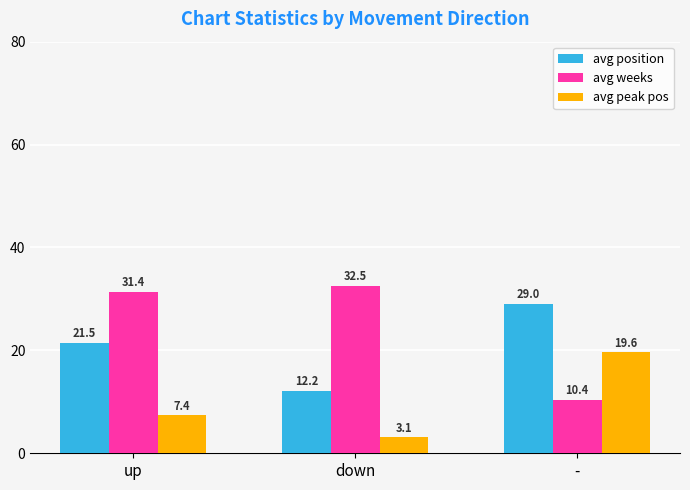

What is the difference between the highest and lowest values at -?

18.6